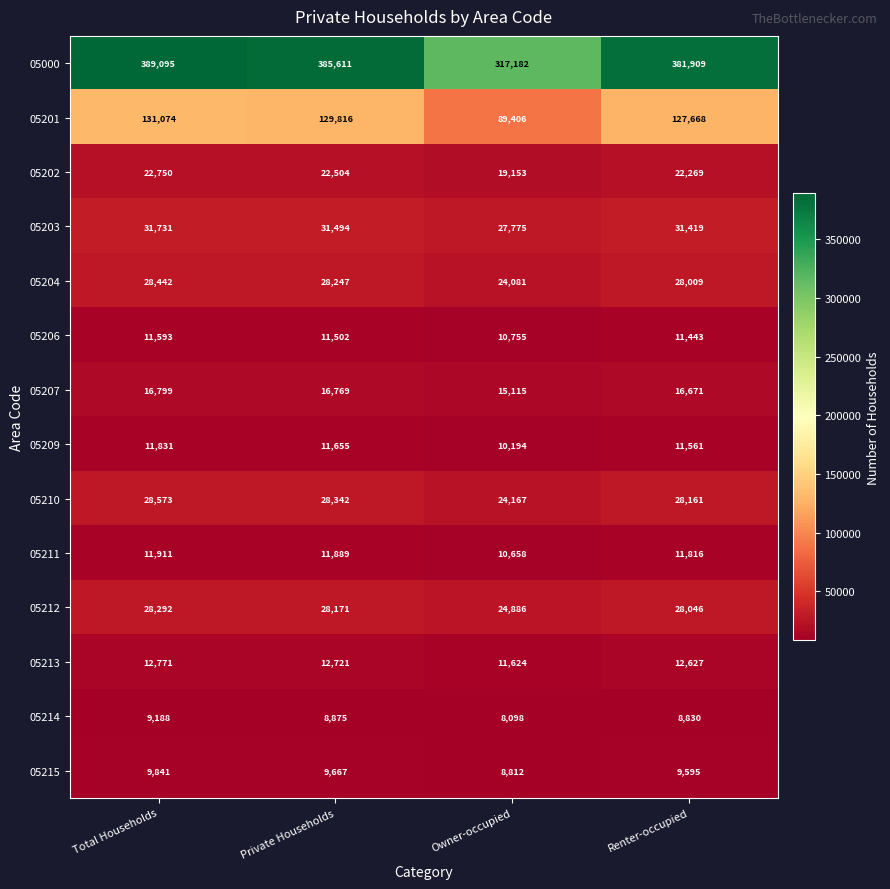

Which series has the widest spread of values?

05000